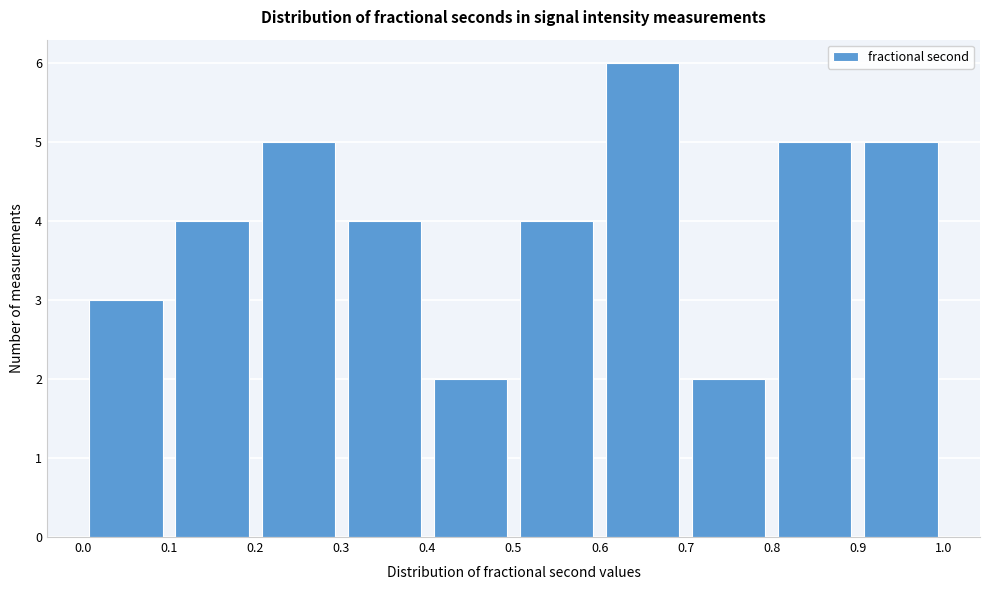

Over which range of the x-axis is the bar tallest?

0.6 to 0.7